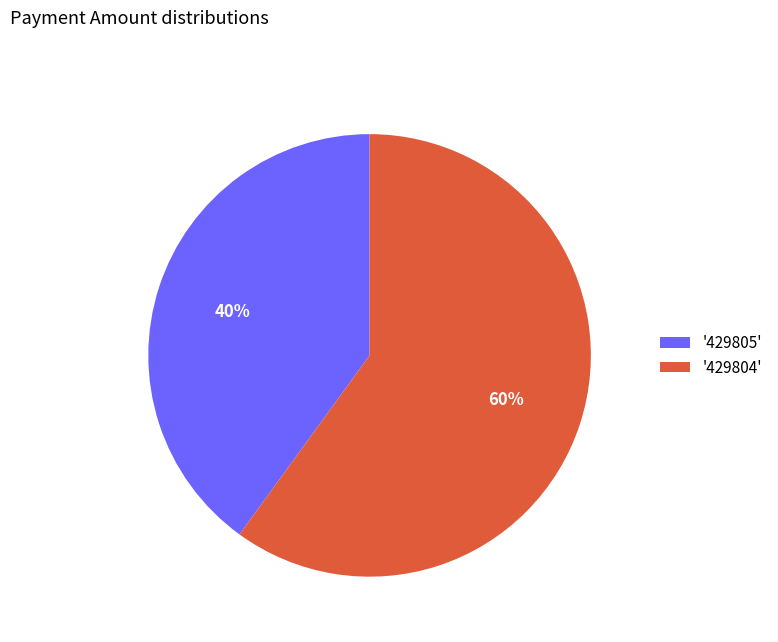

What percentage is the '429805' slice, to the nearest percent?

40%